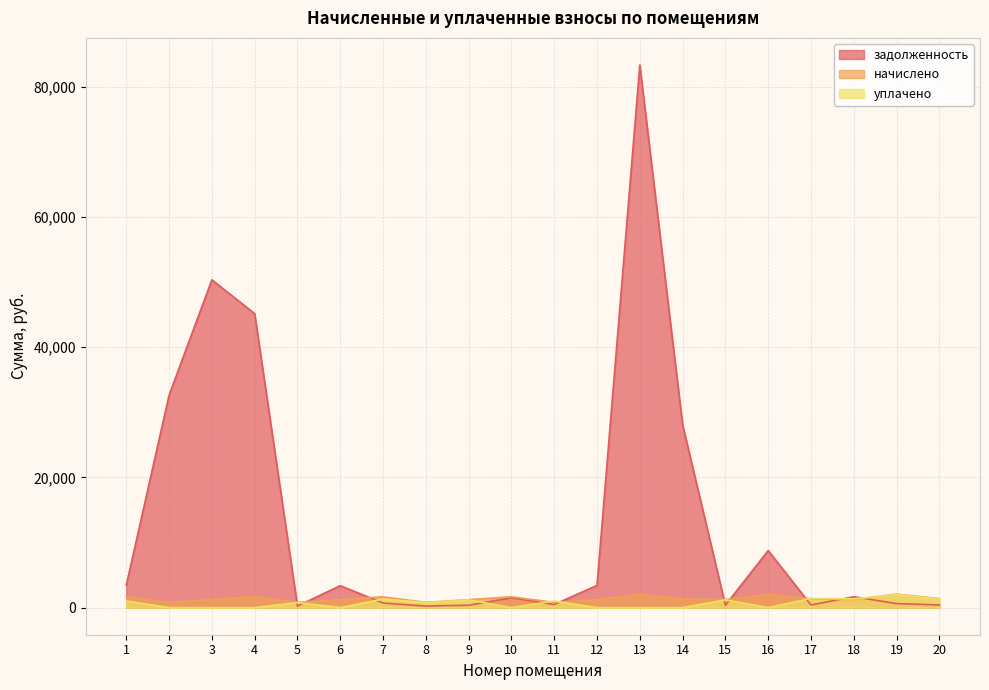

How many intersections are there between уплачено and начислено?

4